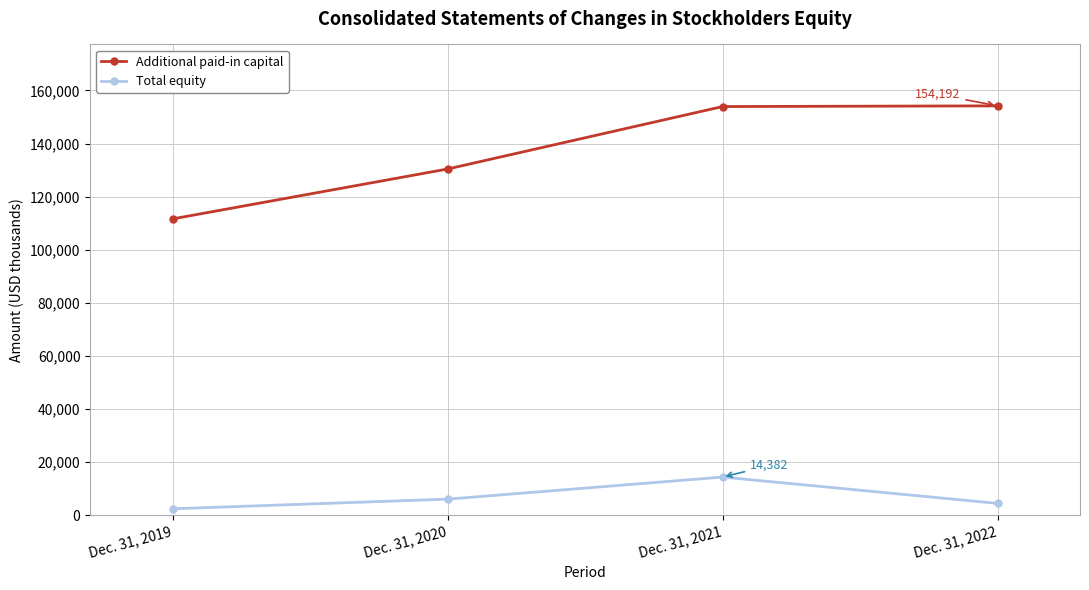

How many lines are shown in the chart?

2